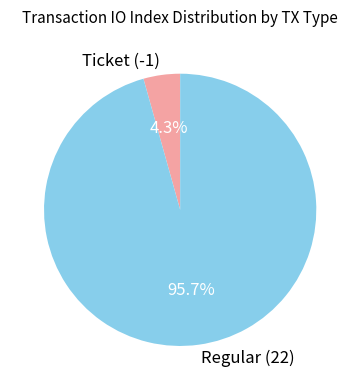

Which slice is the smallest?

Ticket (-1)